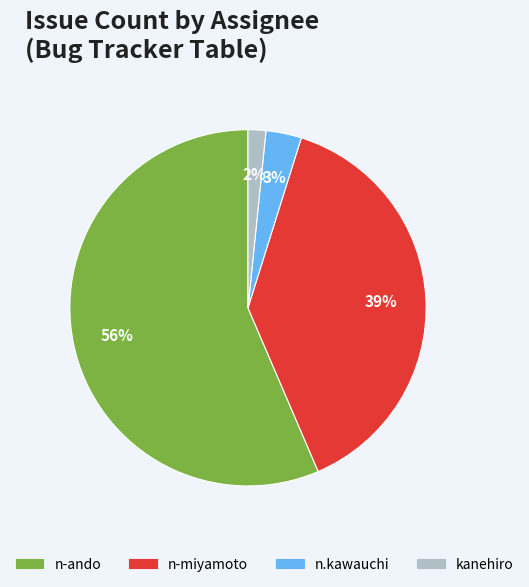

Does n.kawauchi represent more than half of the total?

No